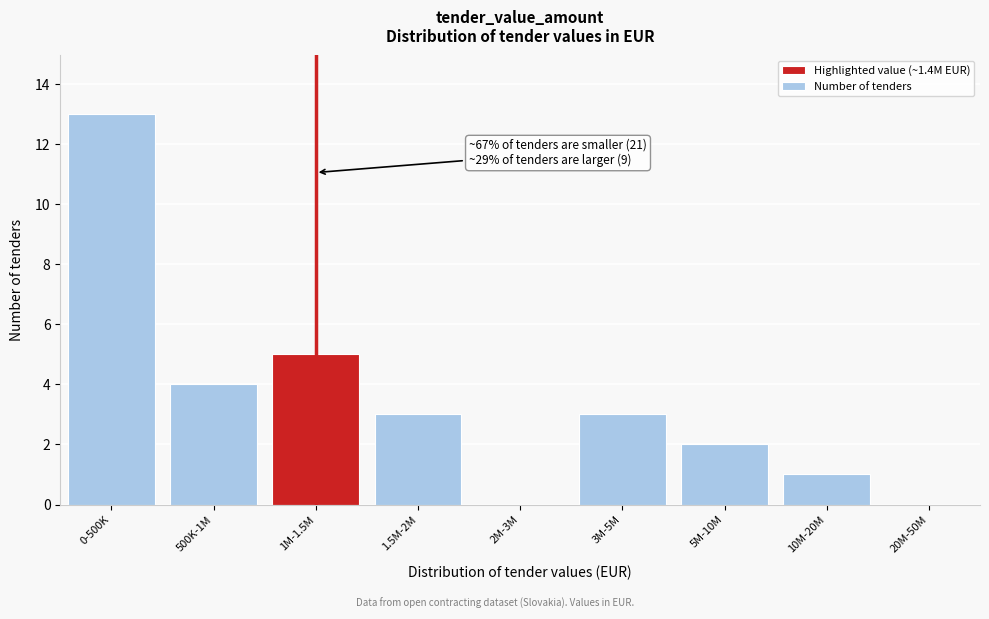

Reading right to left, what are all the values shown in this chart?

20M-50M=0	10M-20M=1	5M-10M=2	3M-5M=3	2M-3M=0	1.5M-2M=3	1M-1.5M=5	500K-1M=4	0-500K=13